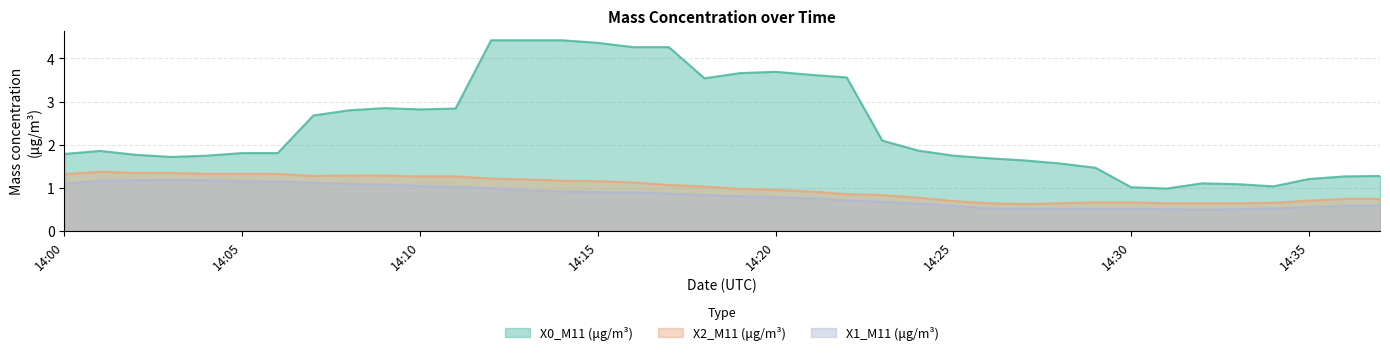

Which category has the lowest value in the X1_M11 (μg/m³) series?

2022-12-28 14:32:00